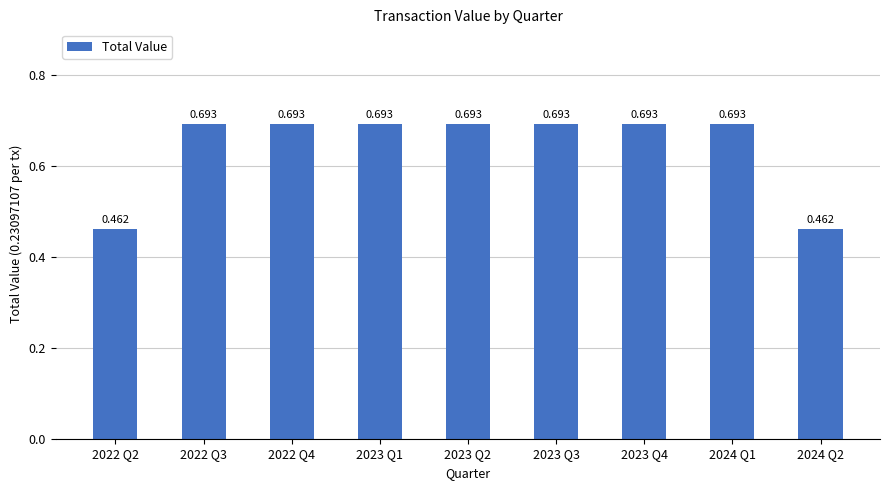

Are the bars grouped side by side (vs. stacked)?

No